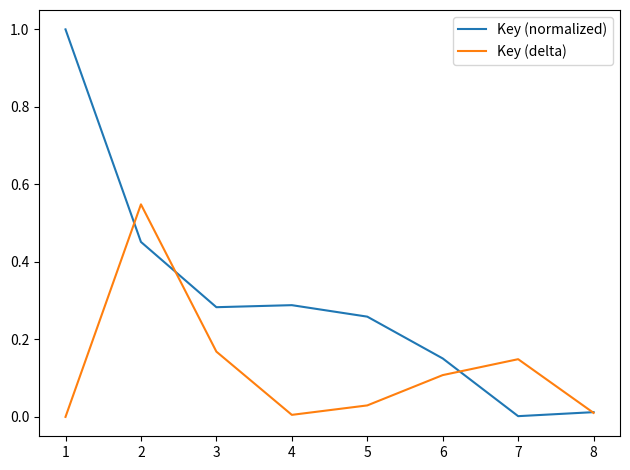

Which series has the largest total across all categories?

Key (normalized)